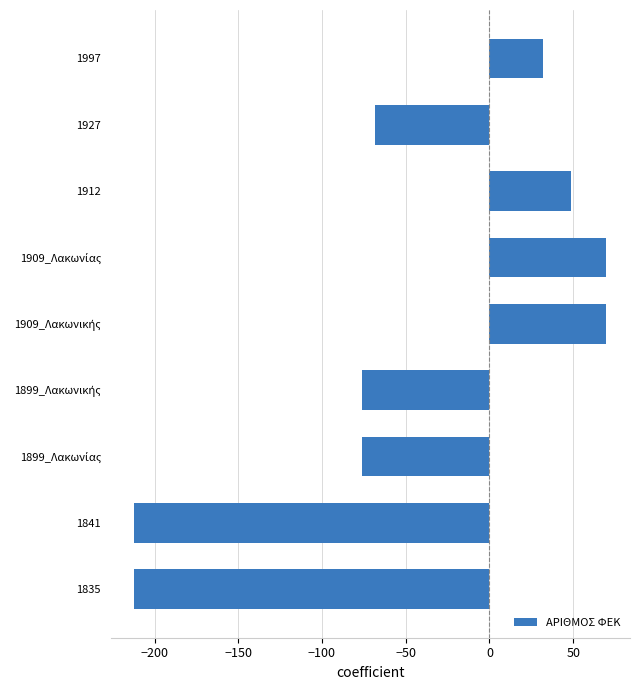

The value at 1841 is -212.1. True or false?

True